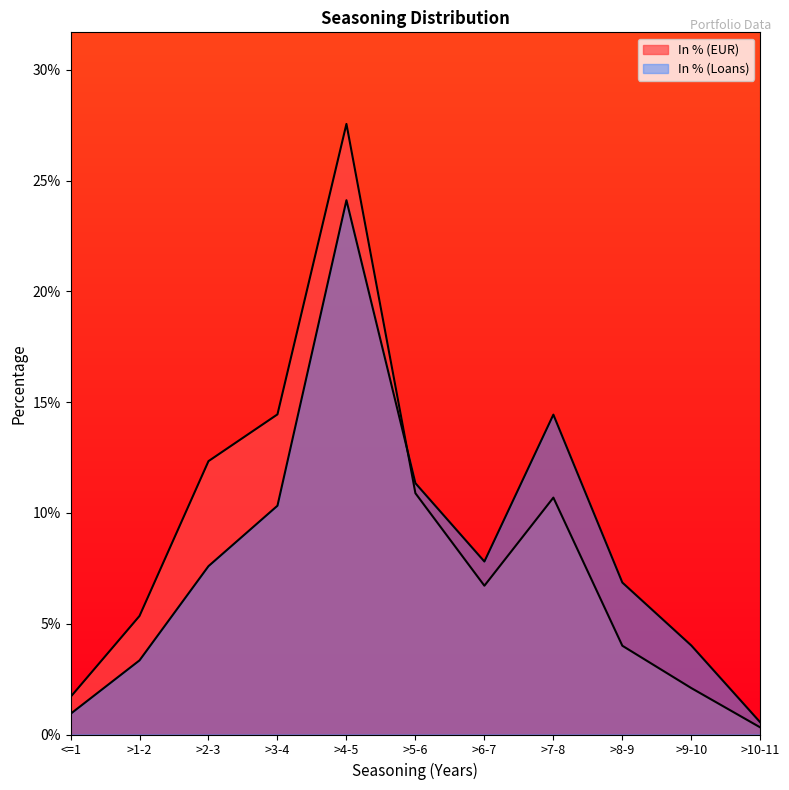

Rank the categories by In % (EUR) value from highest to lowest.

>4-5, >3-4, >2-3, >5-6, >7-8, >6-7, >1-2, >8-9, >9-10, <=1, >10-11